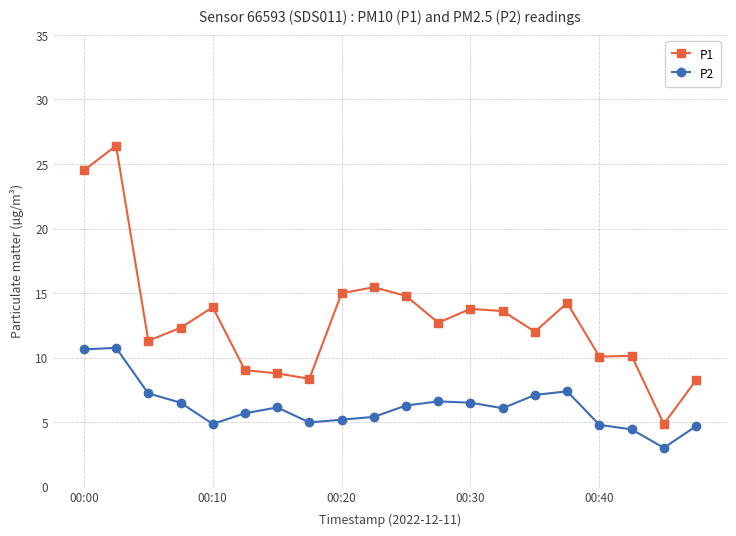

True or false: P1 has more than 2 interior local peaks.

True